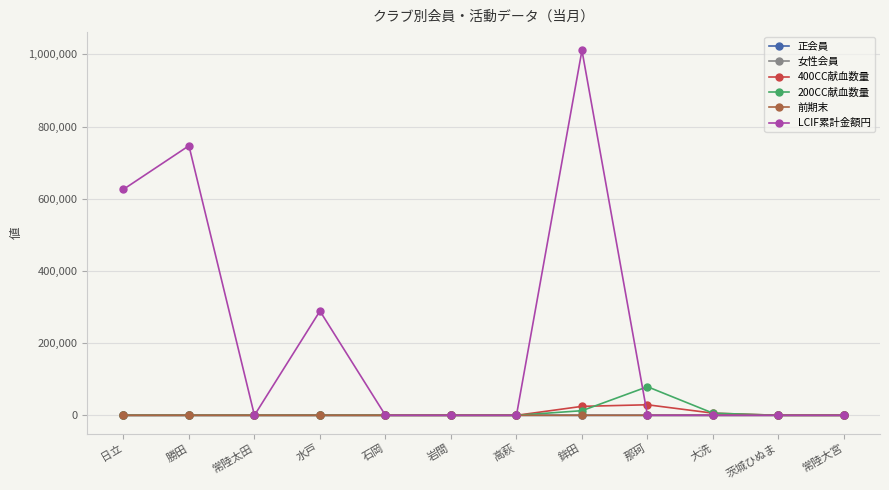

True or false: 女性会員 and 正会員 intersect in this chart.

False